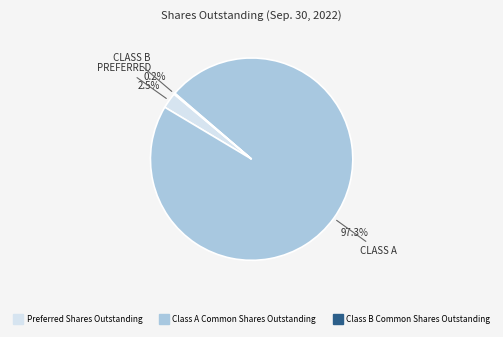

To the nearest percent, what is the difference between the Preferred Shares Outstanding and Class A Common Shares Outstanding slice percentages?

95%